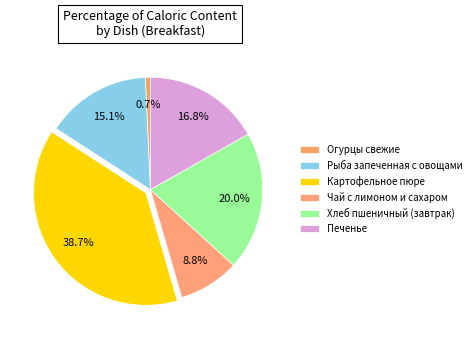

To the nearest percent, what portion does Хлеб пшеничный (завтрак) represent?

20%